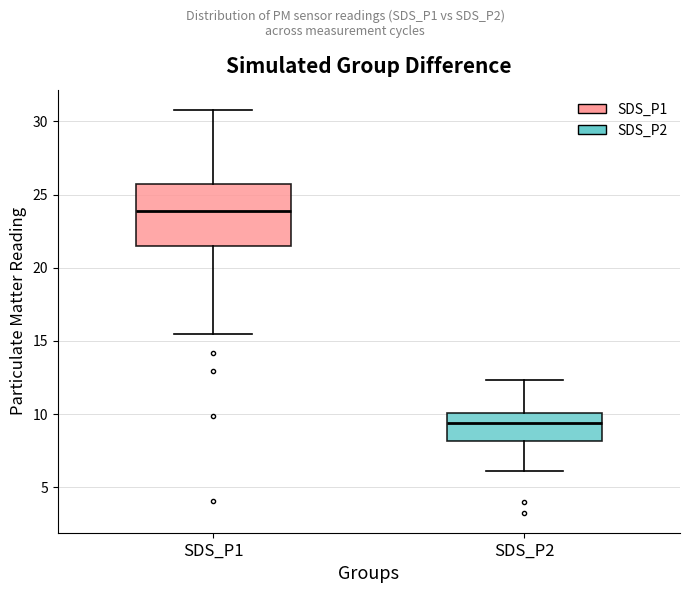

Where is the upper edge of the box for SDS_P1 on the y-axis? The values are not printed on the chart, so give them approximately, as read against the axis.

25.5